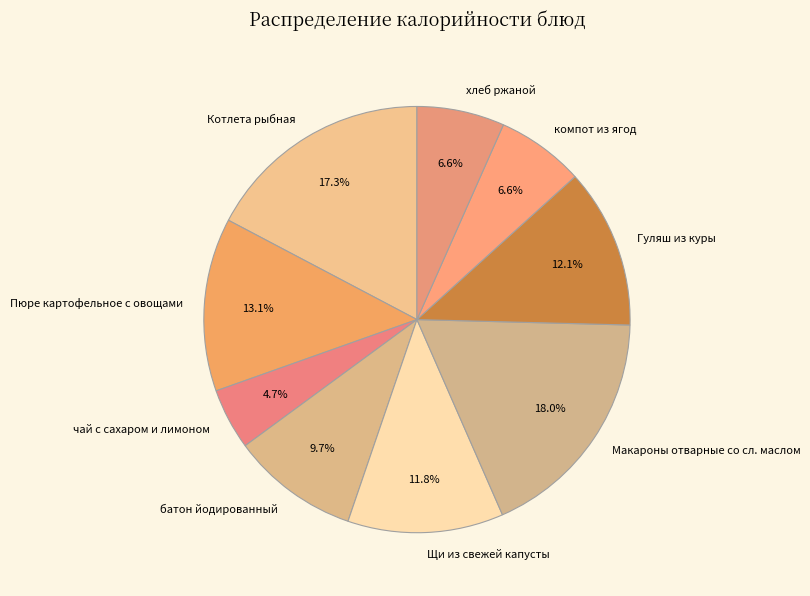

Between Пюре картофельное с овощами and Макароны отварные со сл. маслом, which is larger?

Макароны отварные со сл. маслом